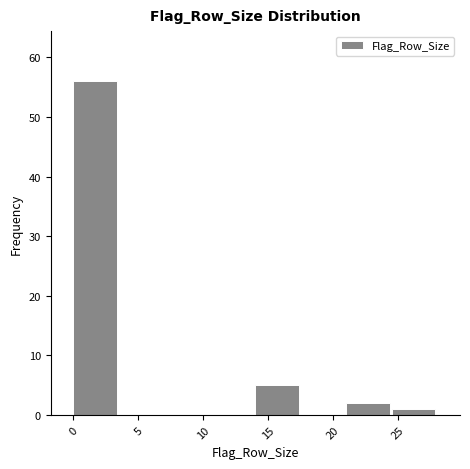

Over which range of the x-axis is the bar tallest?

0.0 to 3.5